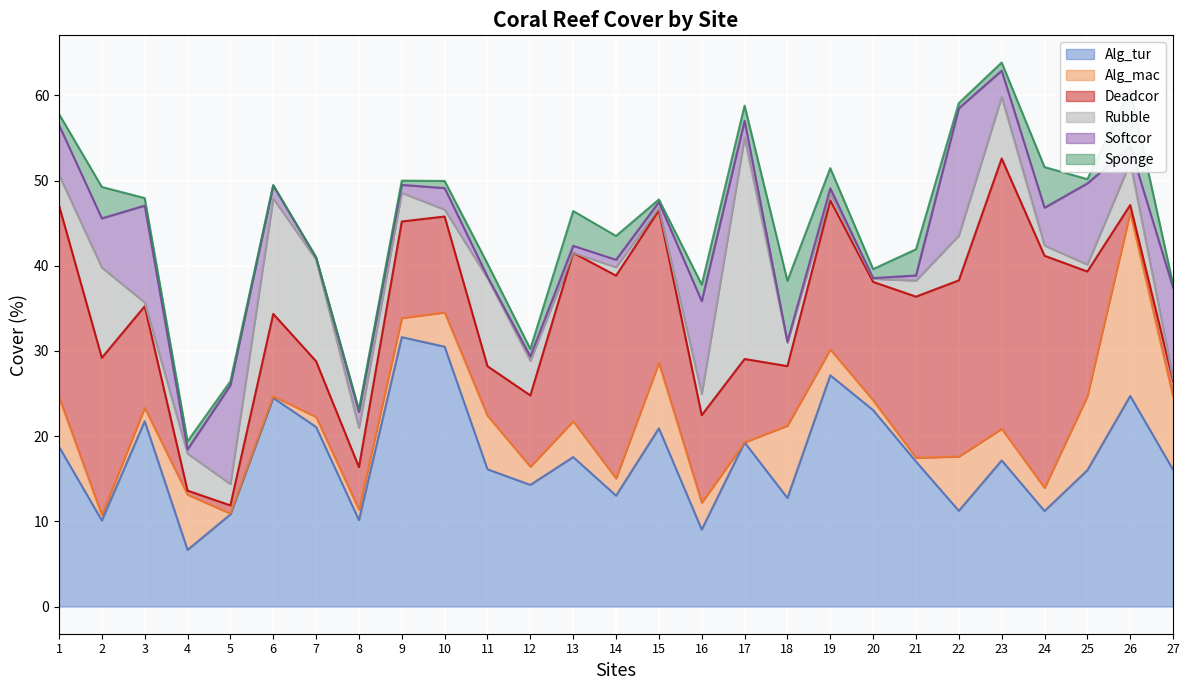

Is it true that Alg_tur equals 10.8 at 5?

True